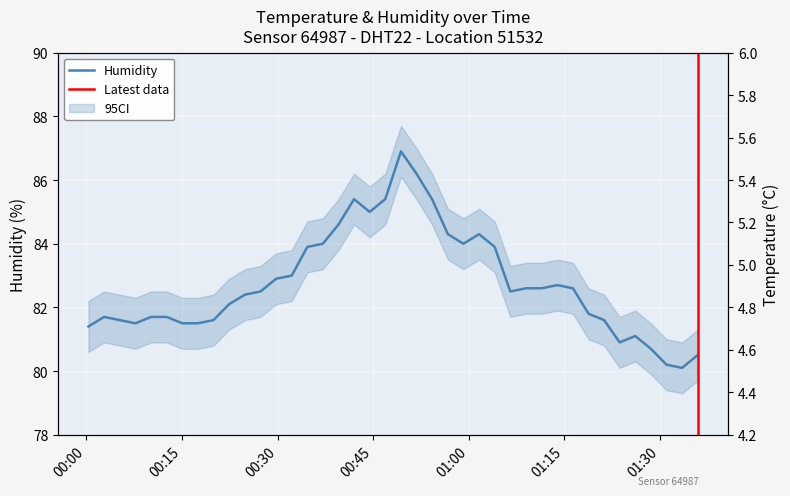

What is the value of the temperature point at the 24th from the left?

5.0